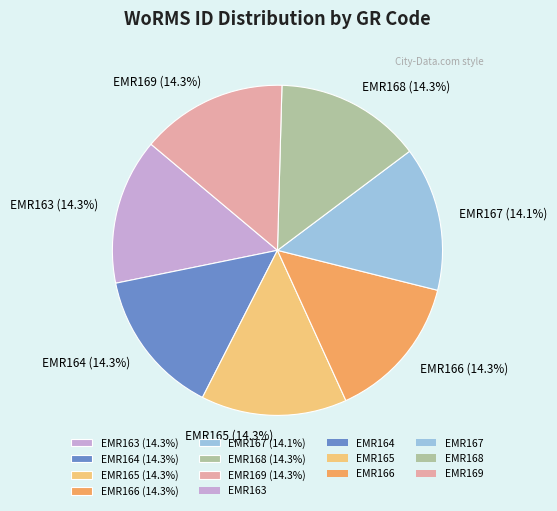

What percentage do EMR163 (14.3%) and EMR167 (14.1%) together represent?

28.4%